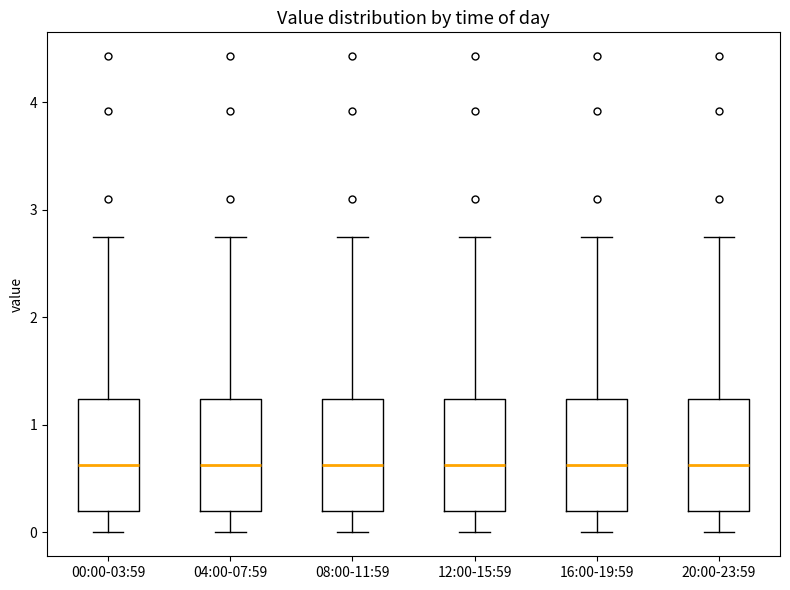

Reading left to right, read every box against the y-axis: the position of its median line, the range the box covers, and the ends of its whiskers. The values are not printed on the chart, so give them approximately, as read against the axis.

00:00-03:59: median 0.6, box 0.2 to 1.2, whiskers 0.0 to 2.8
04:00-07:59: median 0.6, box 0.2 to 1.2, whiskers 0.0 to 2.8
08:00-11:59: median 0.6, box 0.2 to 1.2, whiskers 0.0 to 2.8
12:00-15:59: median 0.6, box 0.2 to 1.2, whiskers 0.0 to 2.8
16:00-19:59: median 0.6, box 0.2 to 1.2, whiskers 0.0 to 2.8
20:00-23:59: median 0.6, box 0.2 to 1.2, whiskers 0.0 to 2.8